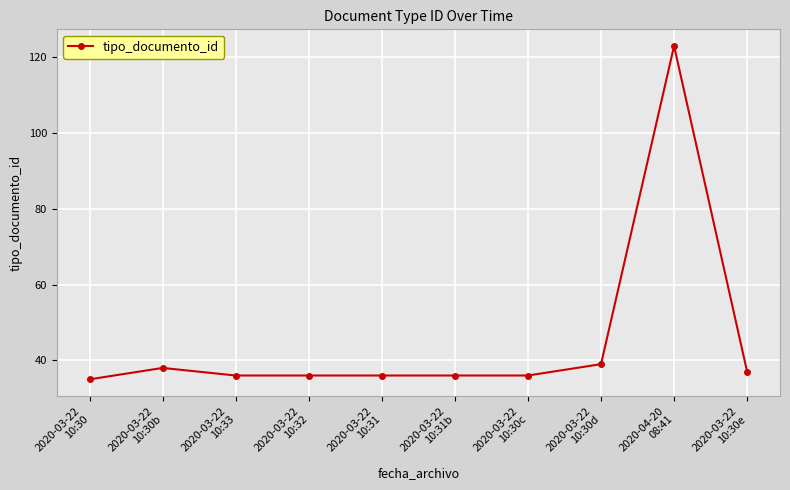

The chart shows a value of 36 at 2020-03-22
10:32. True or false?

True